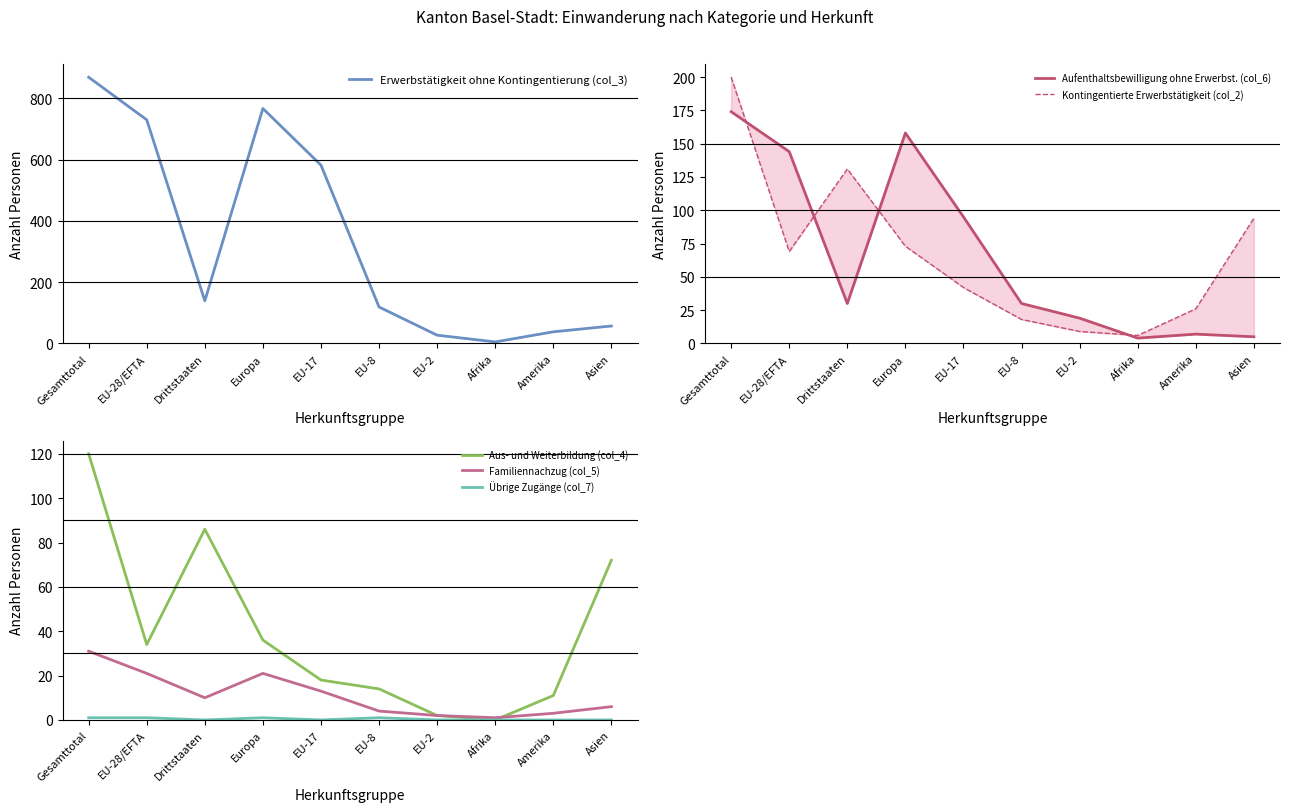

At which category is the sum across all series the highest?

Gesamttotal